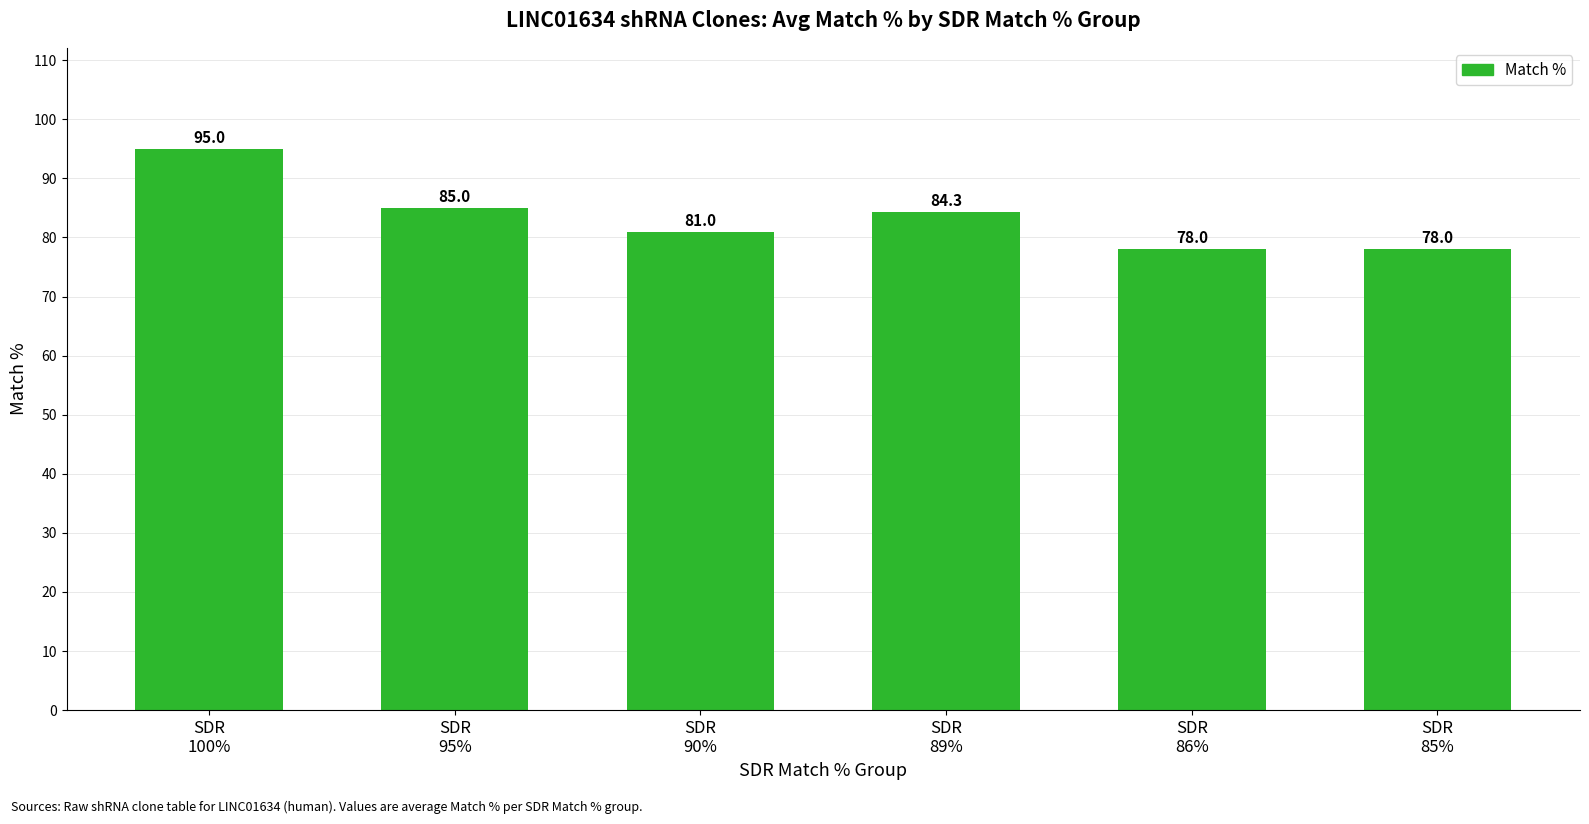

What is the label of the 5th bar from the left?

SDR
86%